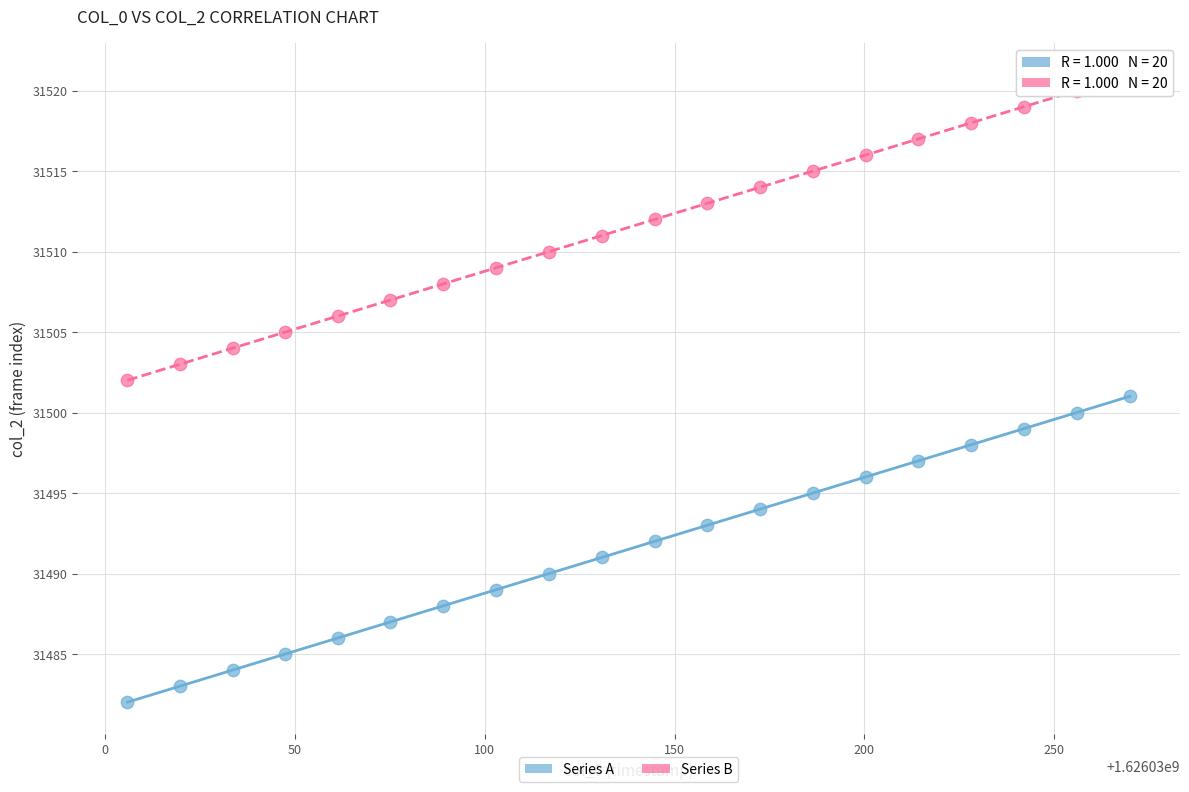

Which series reaches the minimum Y coordinate?

Series A